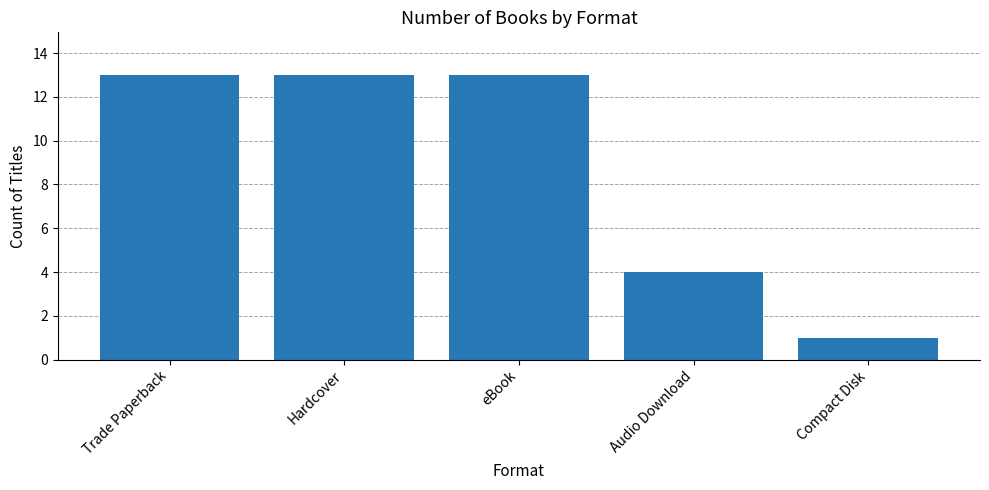

What is the label of the 1st bar from the left?

Trade Paperback